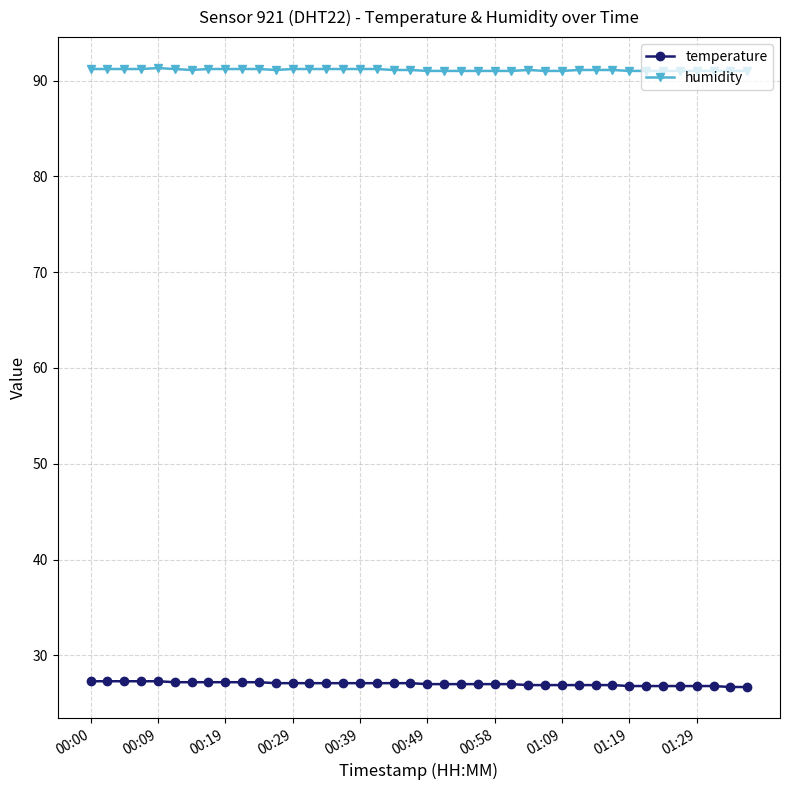

At how many categories does at least one series exceed 74?

40